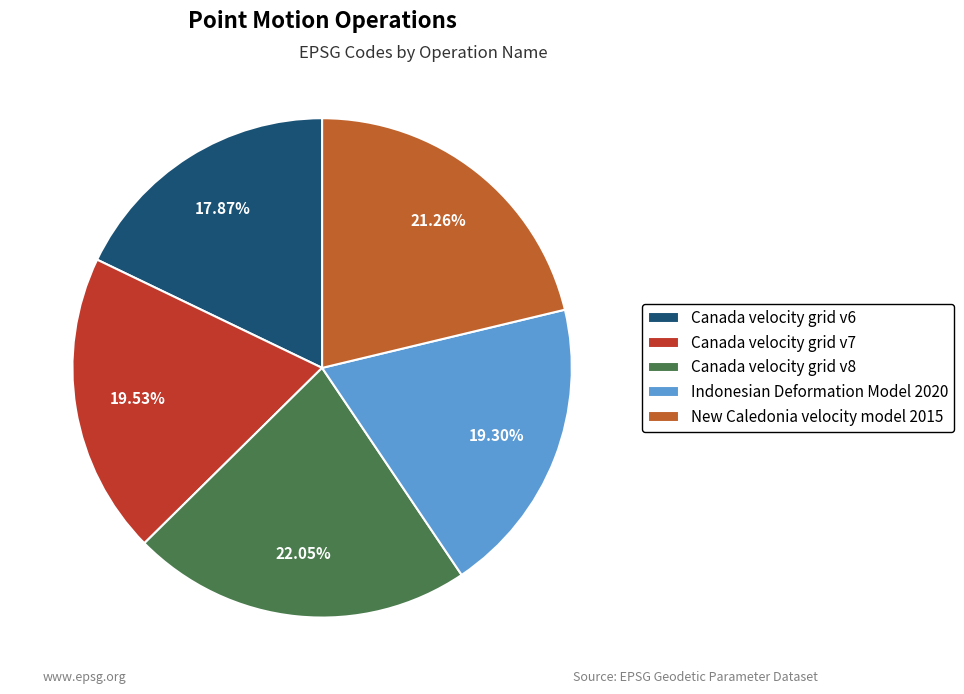

Is there a majority slice in this chart?

No